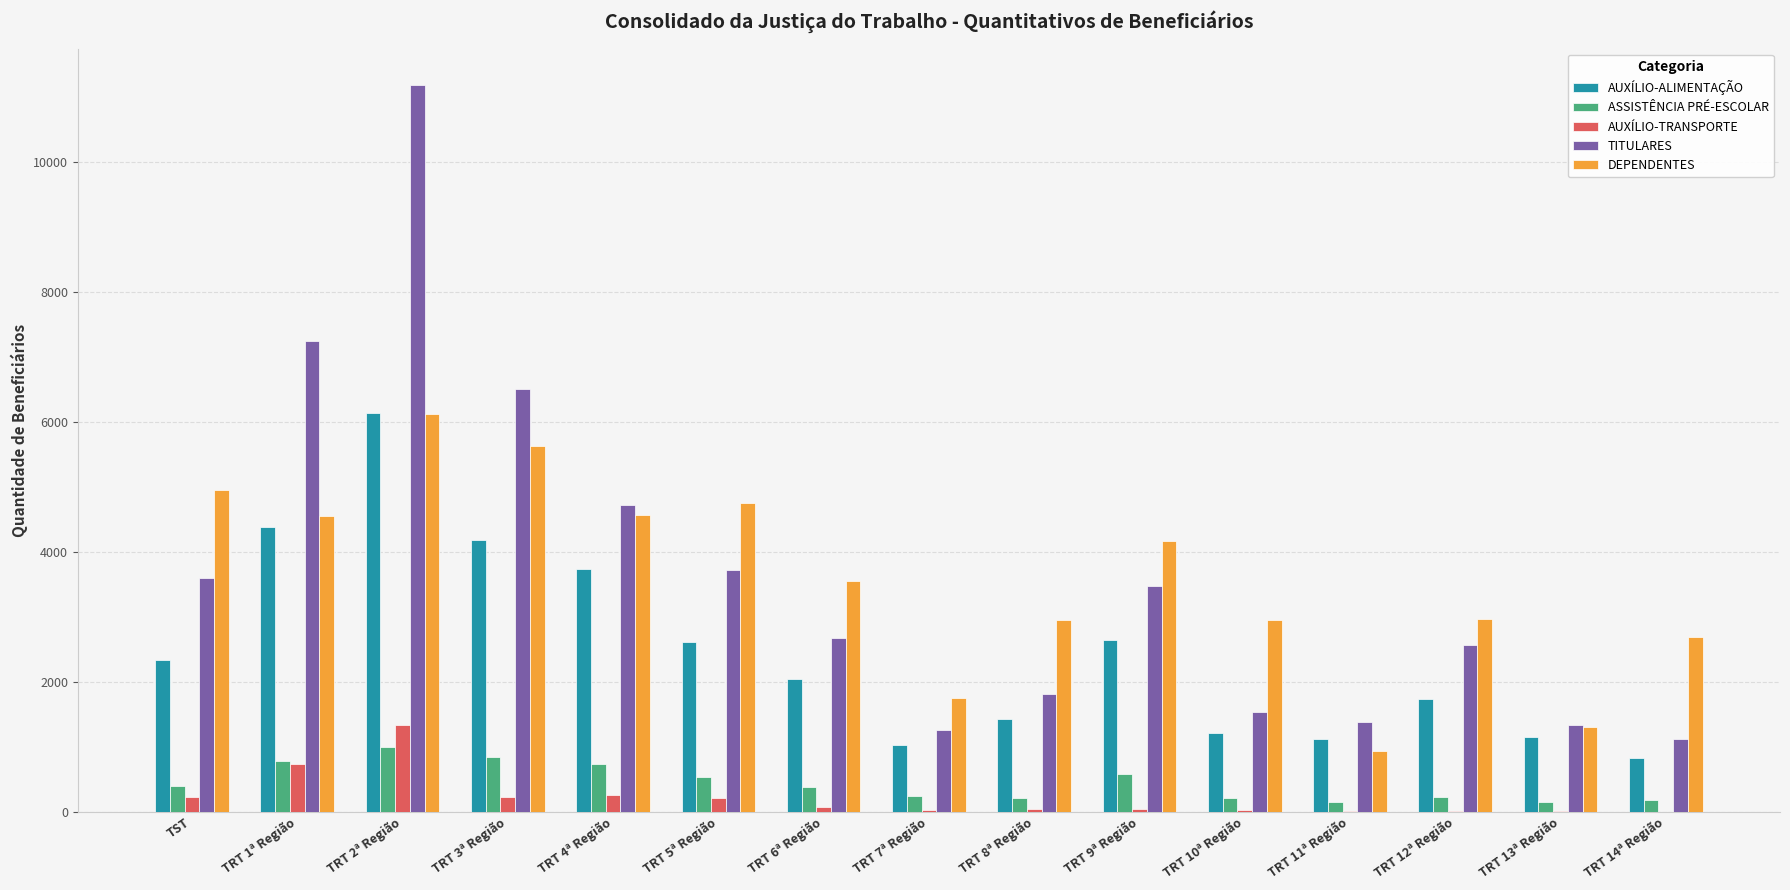

Which series changed the most between TST and TRT 2ª Região?

TITULARES